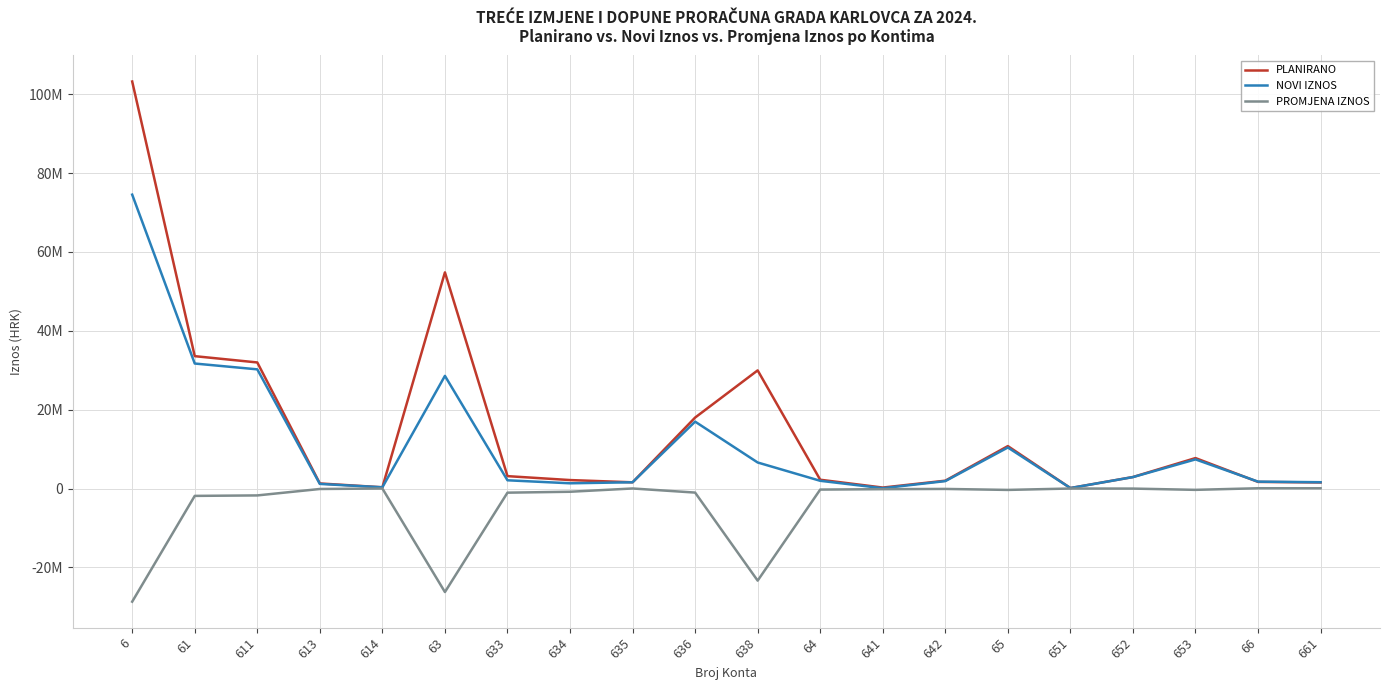

Does the chart have visible grid lines?

Yes